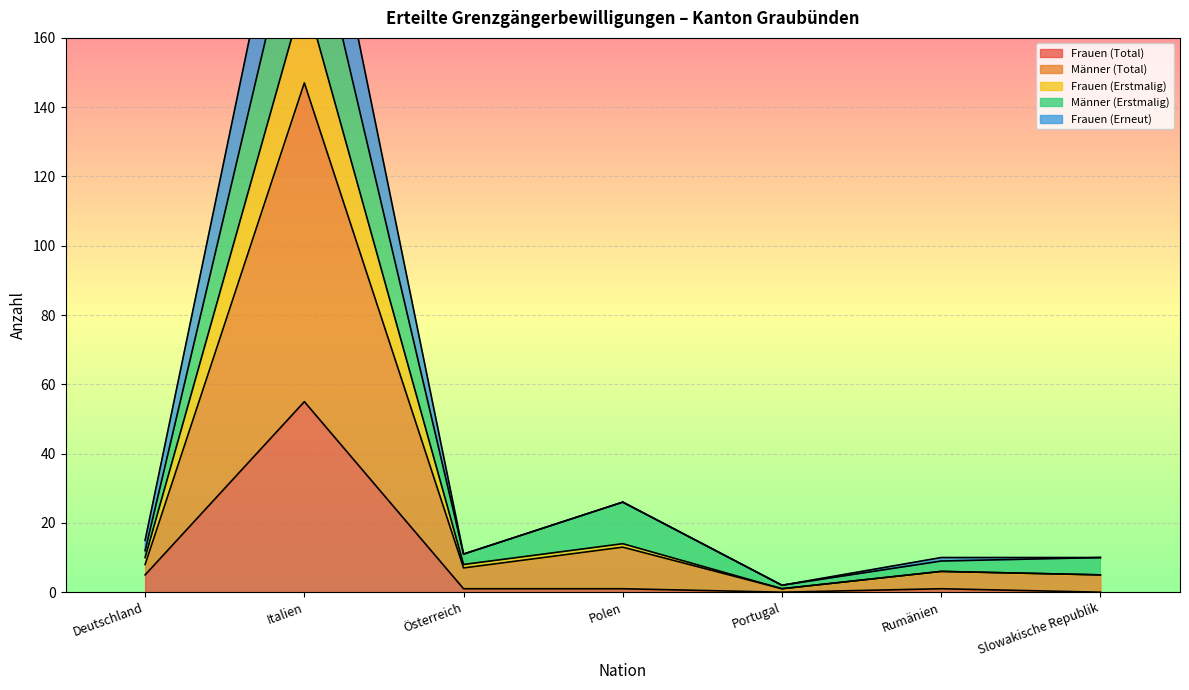

What is the label of the 5th point from the left?

Portugal